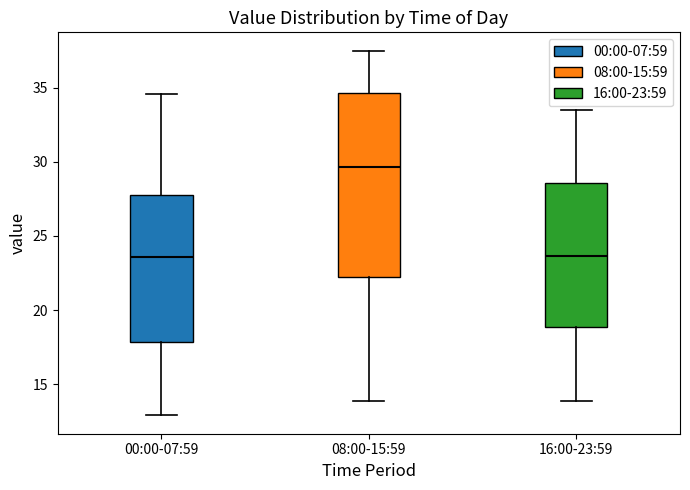

Where is the upper edge of the box for 08:00-15:59 on the y-axis? The values are not printed on the chart, so give them approximately, as read against the axis.

34.5